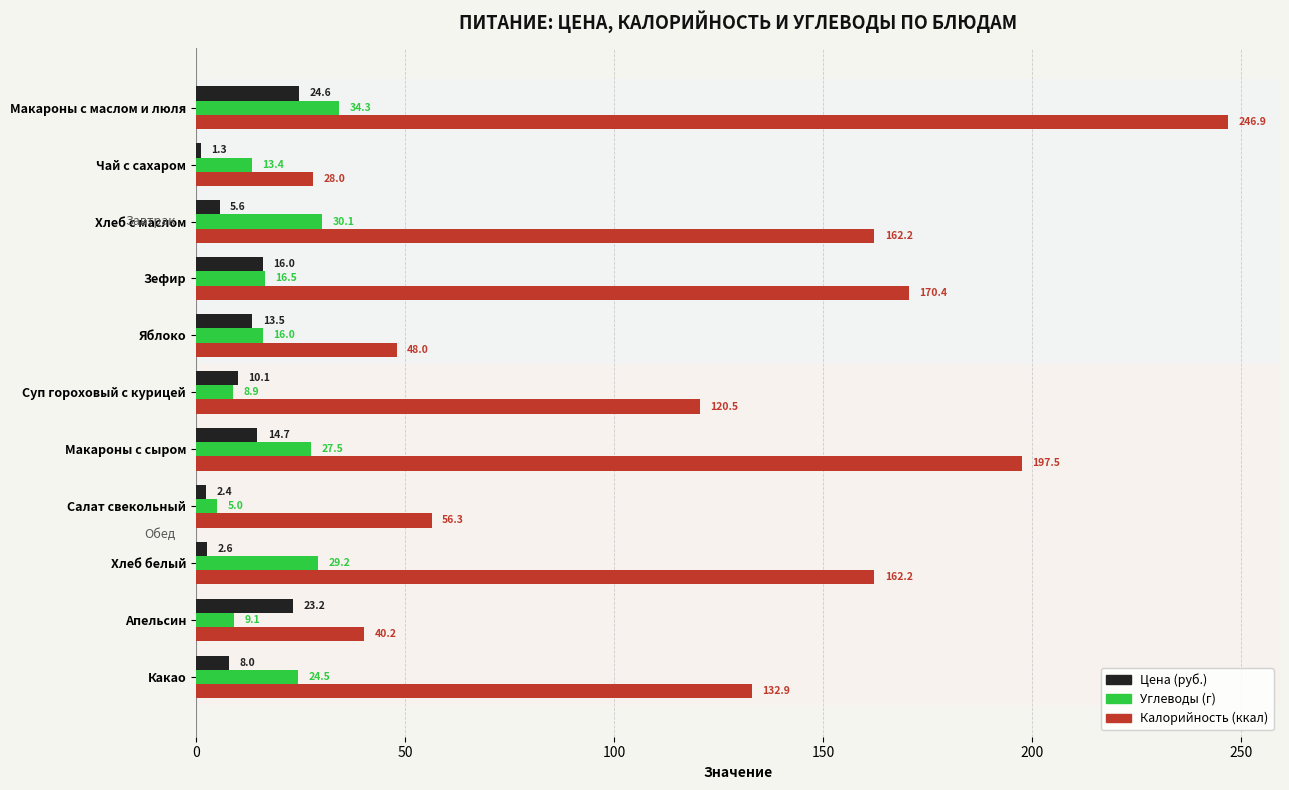

What is the difference between the second highest and minimum values in the Калорийность (ккал) series?

169.5